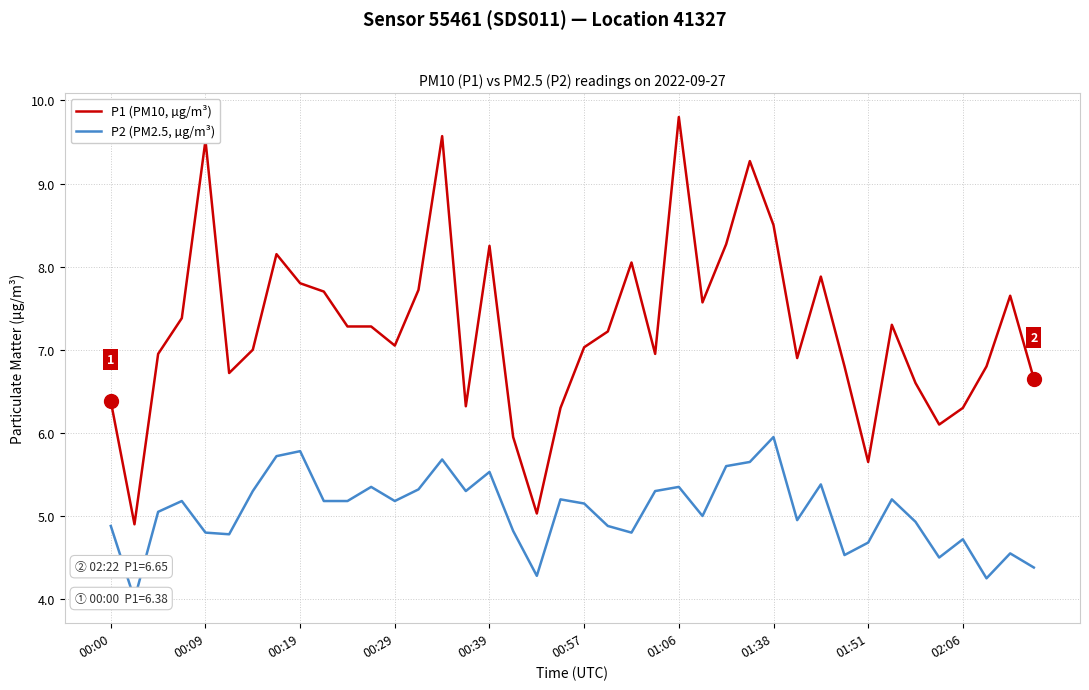

What is the approximate value of P2 (PM2.5, µg/m³) at 29?

5.0